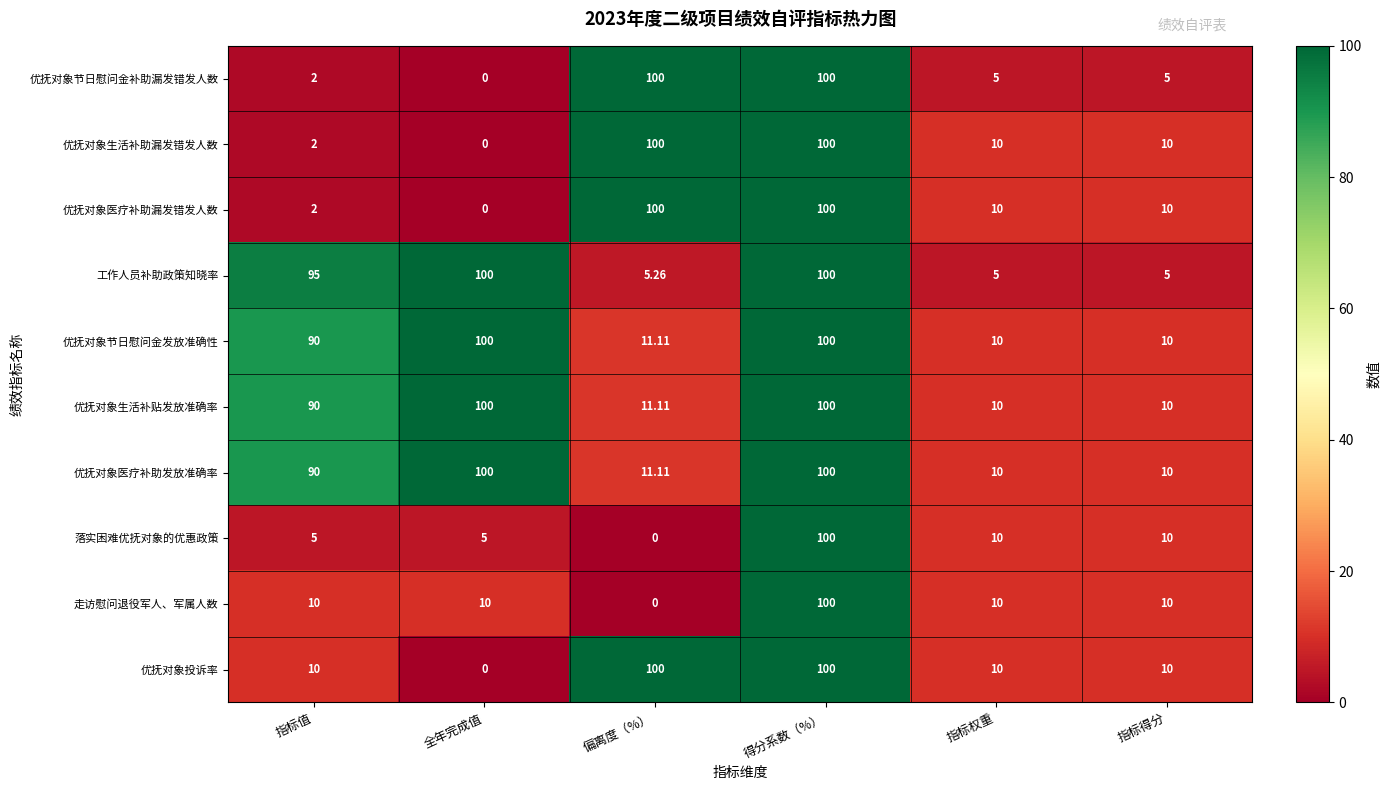

At how many categories does at least one series exceed 72?

4